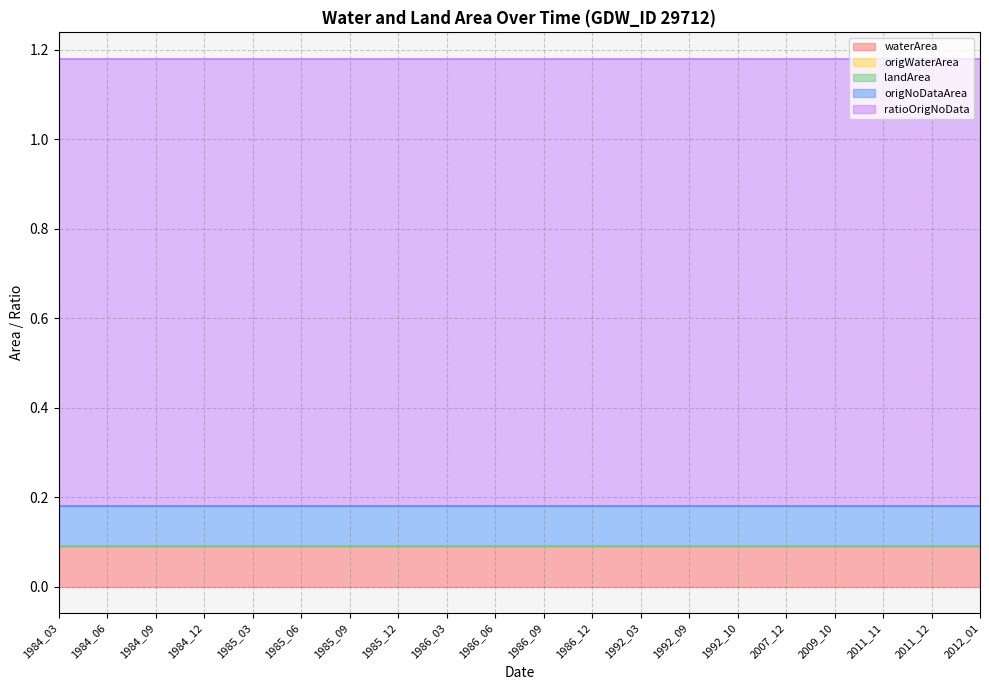

The ratioOrigNoData series shows 1.0 at 1986_03. True or false?

True